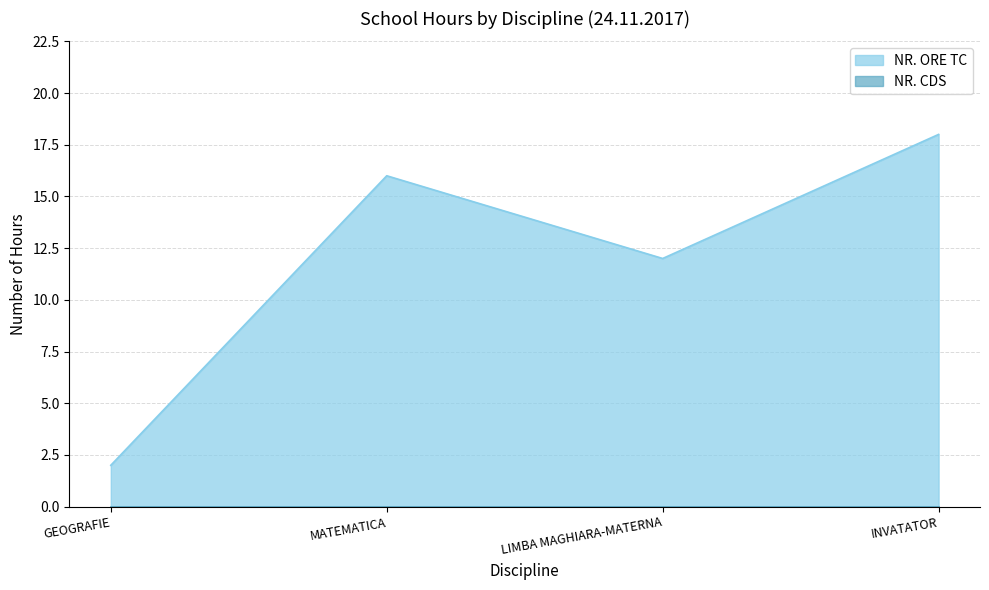

What is the minimum value shown in the chart?

0